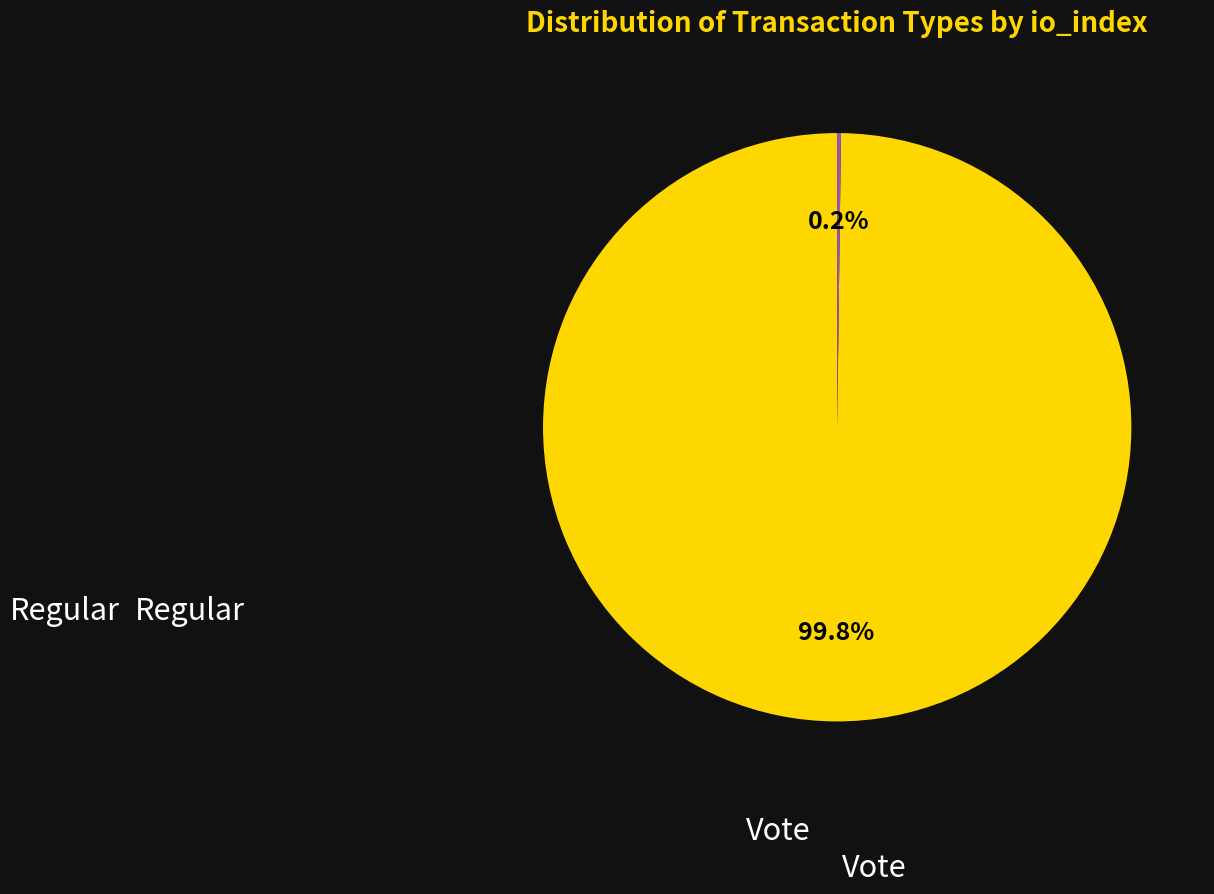

Count the number of slices in the pie.

2